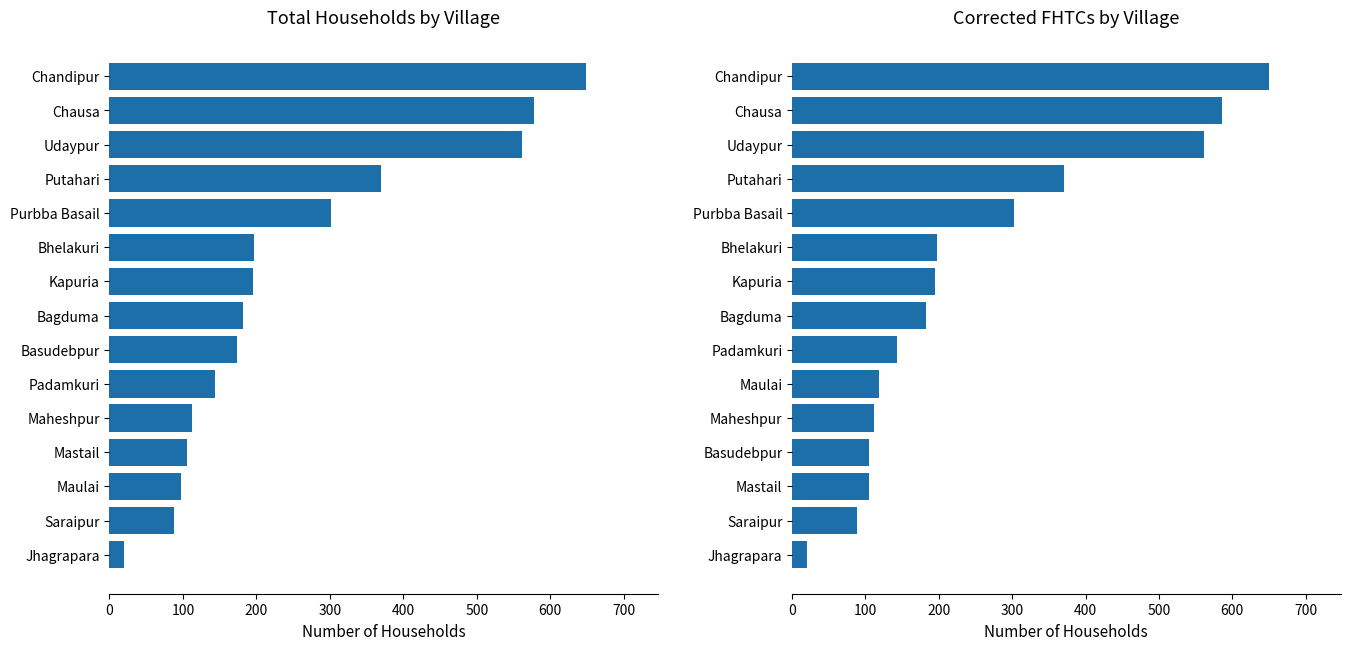

What is the total value across all series at 200?

202